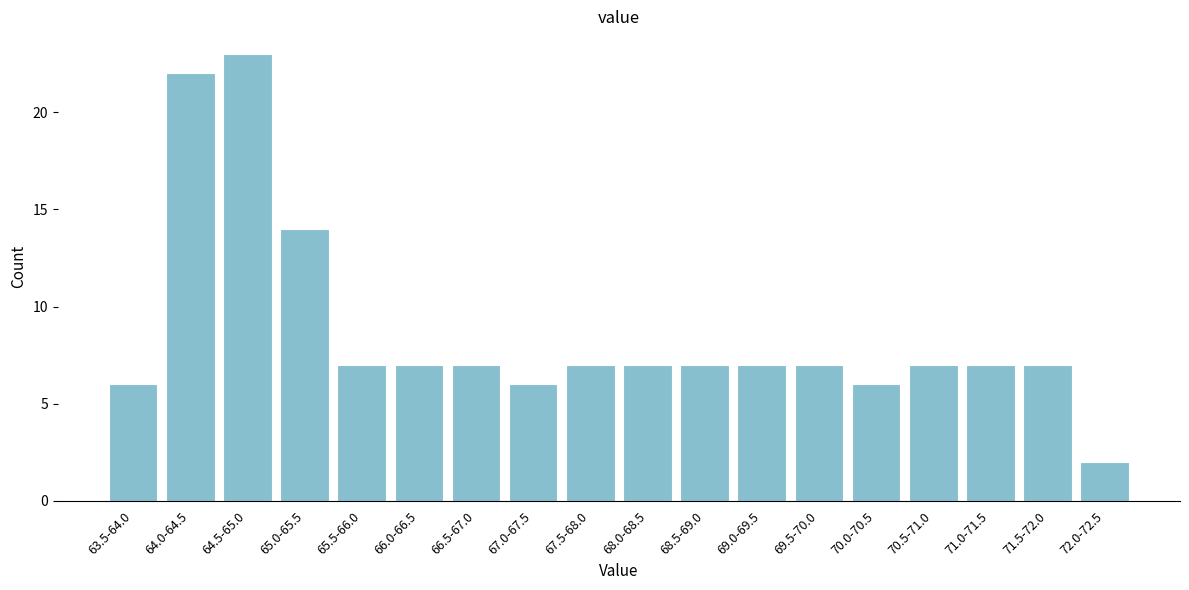

Reading right to left, list all the values displayed in this chart.

2	7	7	7	6	7	7	7	7	7	6	7	7	7	14	23	22	6